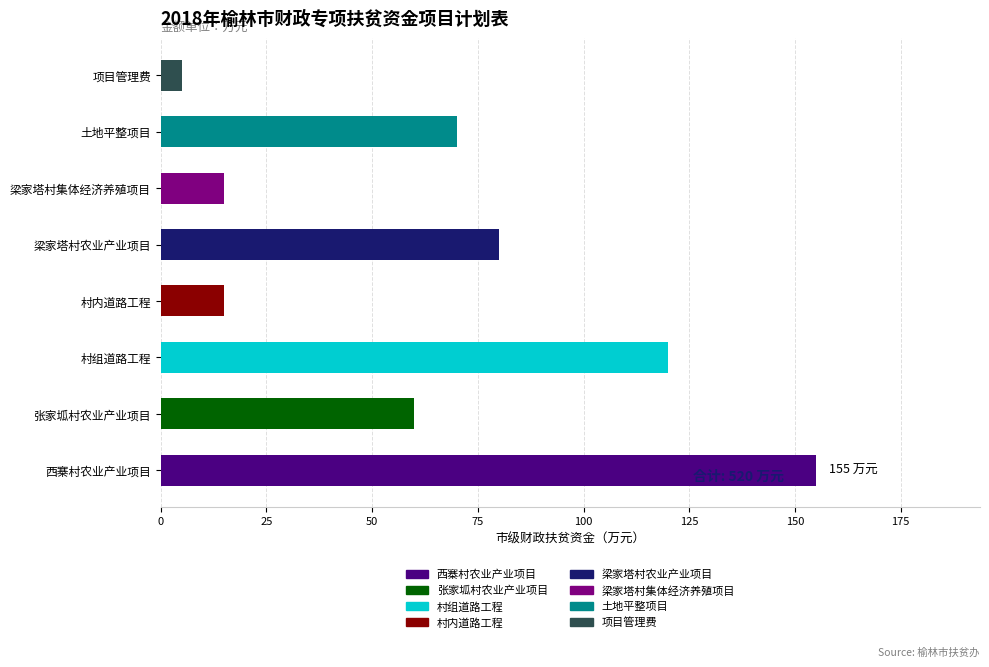

What is the change in value from 张家坬村农业产业项目 to 土地平整项目?

+10